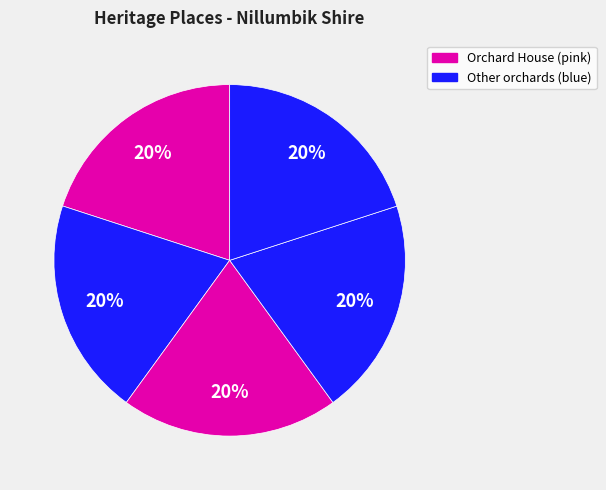

How many slices are in this pie chart?

5